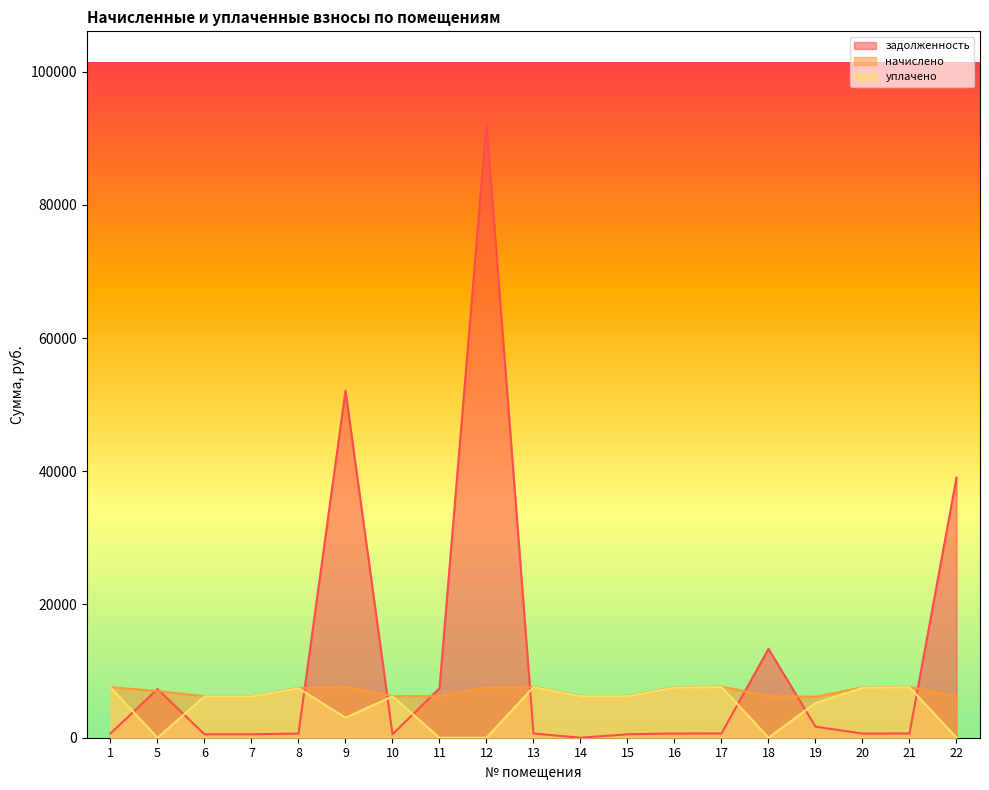

True or false: начислено has a value of 7558.1 at 16.

True